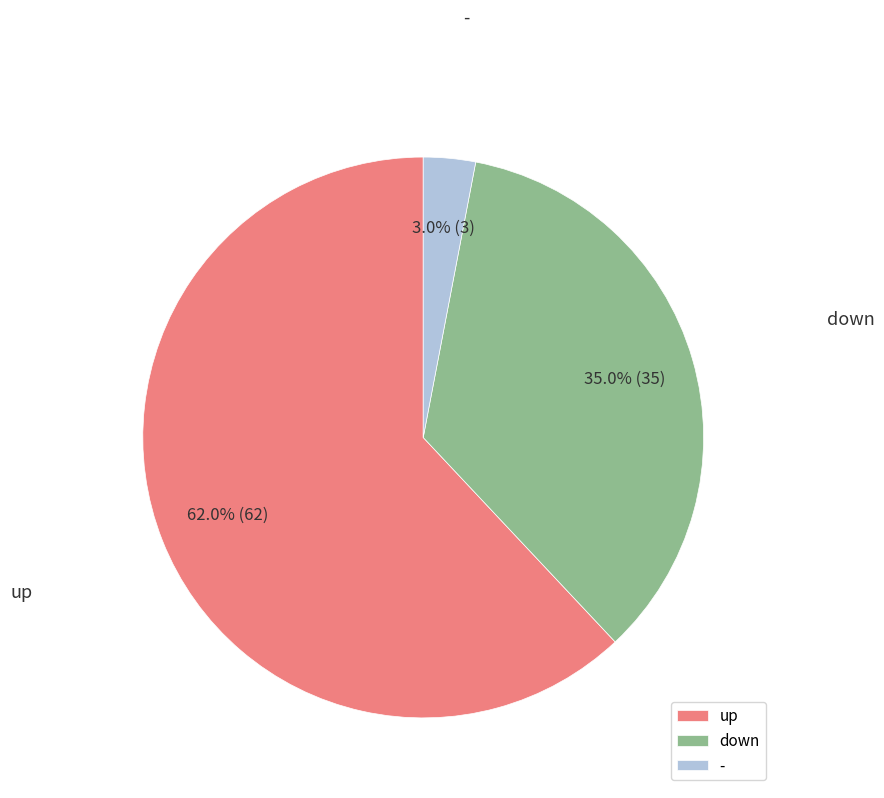

Between - and down, which is larger?

down